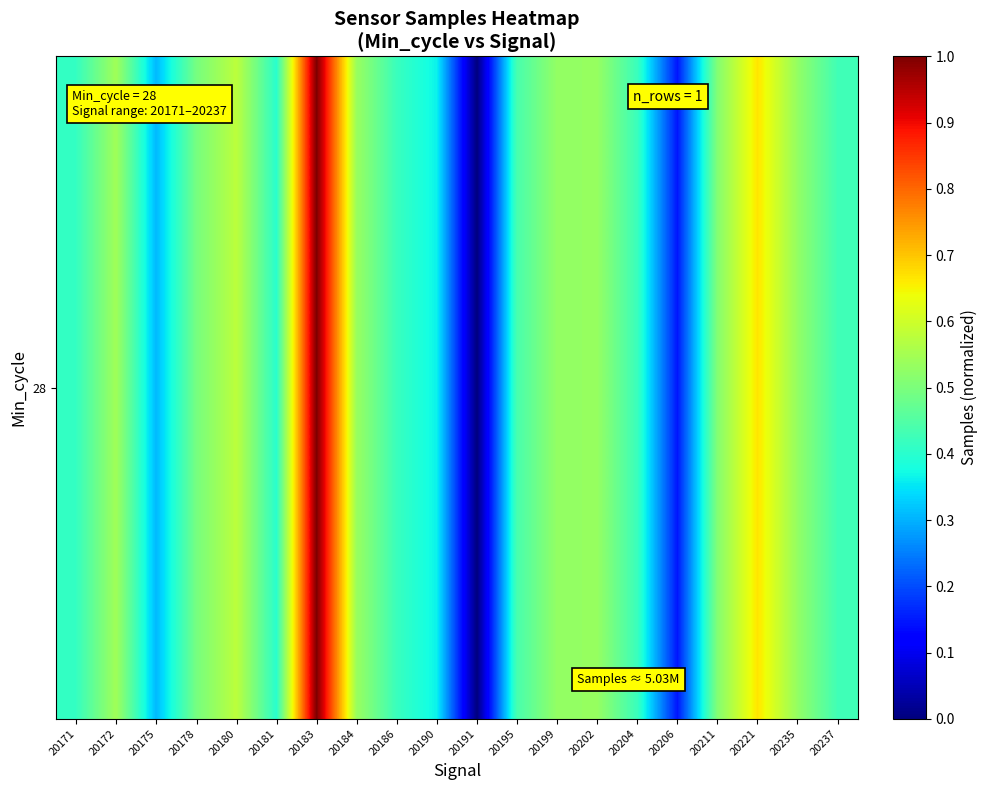

What value does the data have at 20206?

0.1